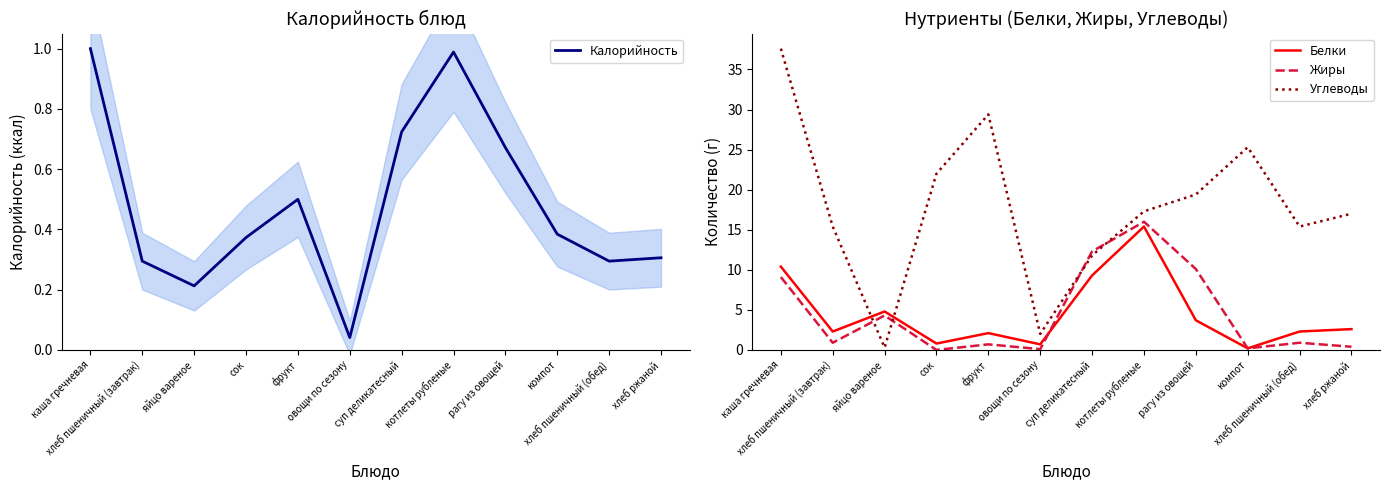

What is the total value across all series at хлеб пшеничный (завтрак)?

18.9